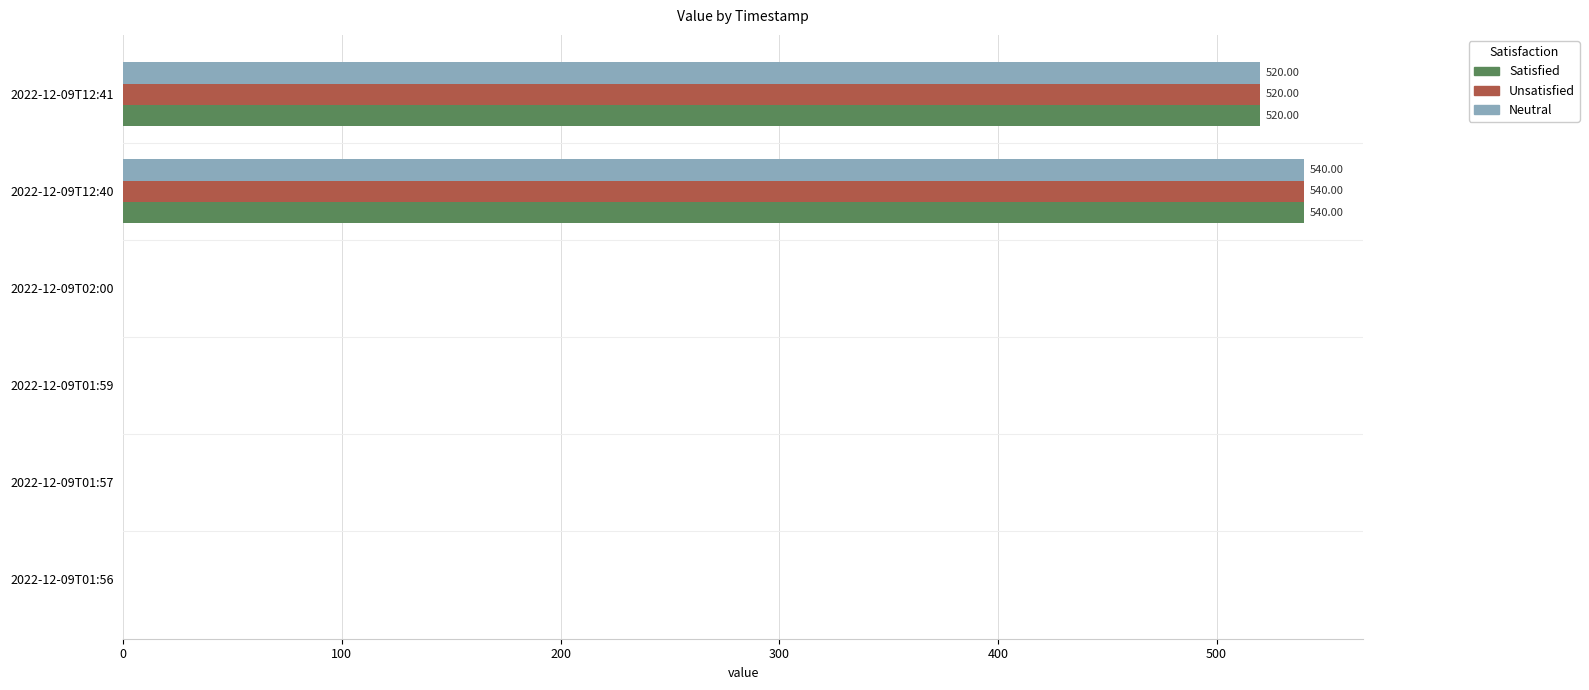

At which category is the sum across all series the highest?

2022-12-09T12:40